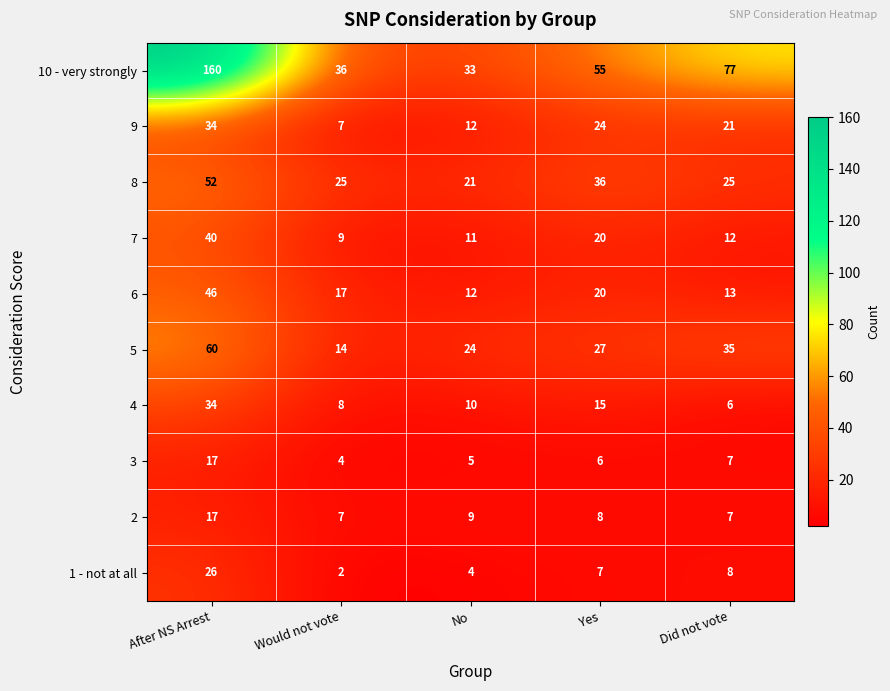

What is the difference between the 1 - not at all values at After NS Arrest and No?

22